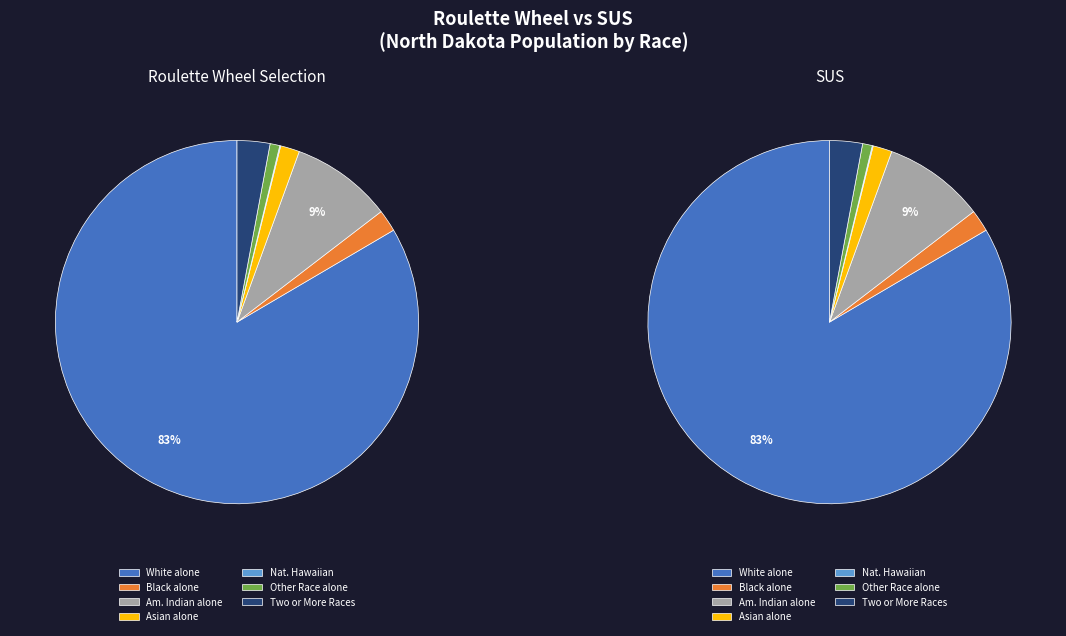

What percentage is the Asian alone slice, to the nearest percent?

2%